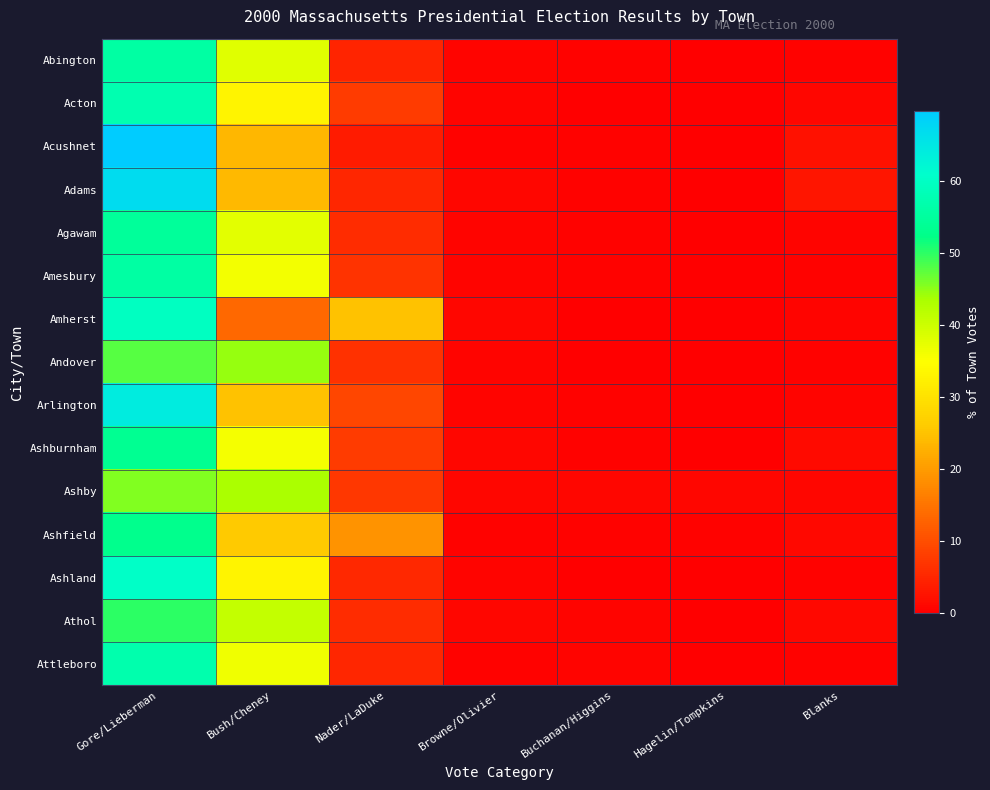

What is the total value across all series at Browne/Olivier?

10.7